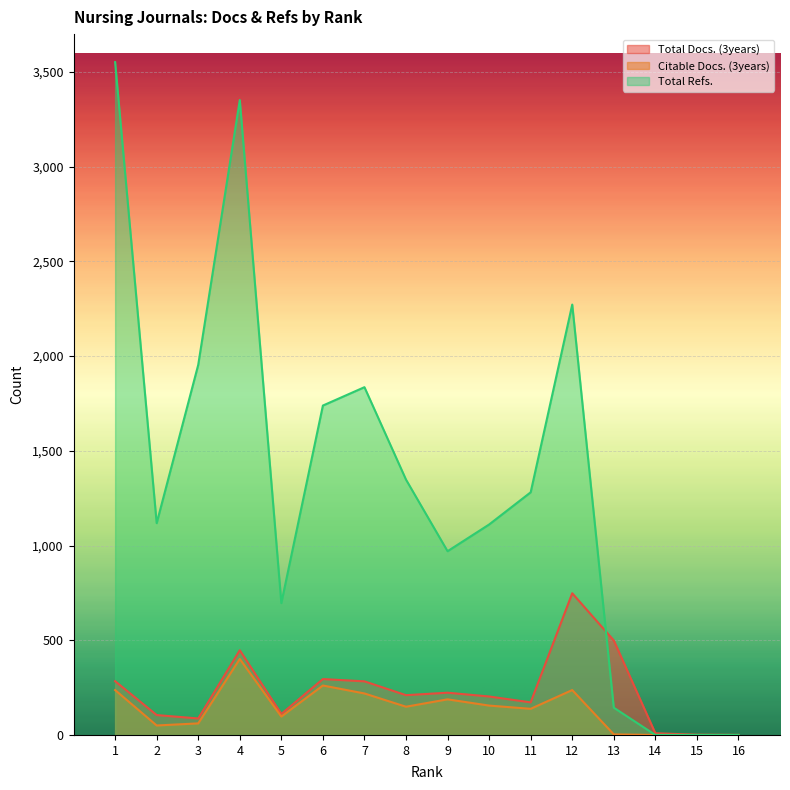

Is it true that Citable Docs. (3years) equals 296 at 9?

False